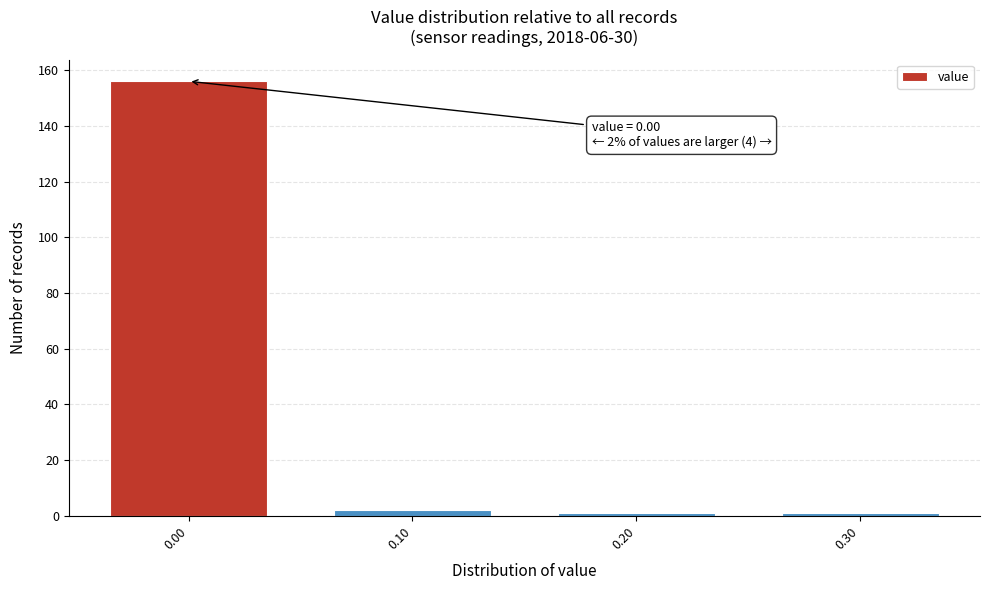

Over which range of the x-axis is the bar tallest?

-0.05 to 0.05